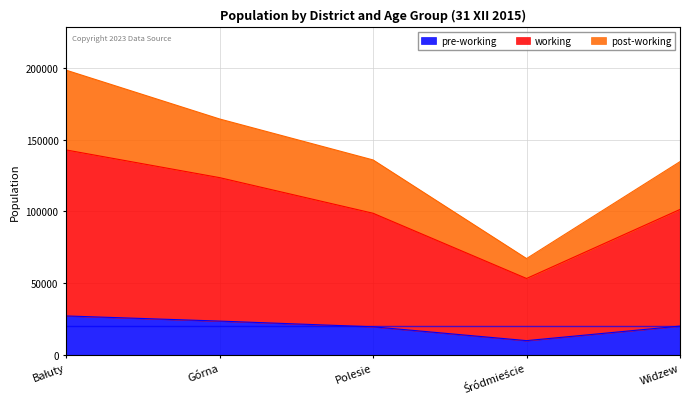

What are all the series names shown in the legend?

pre-working, working, post-working